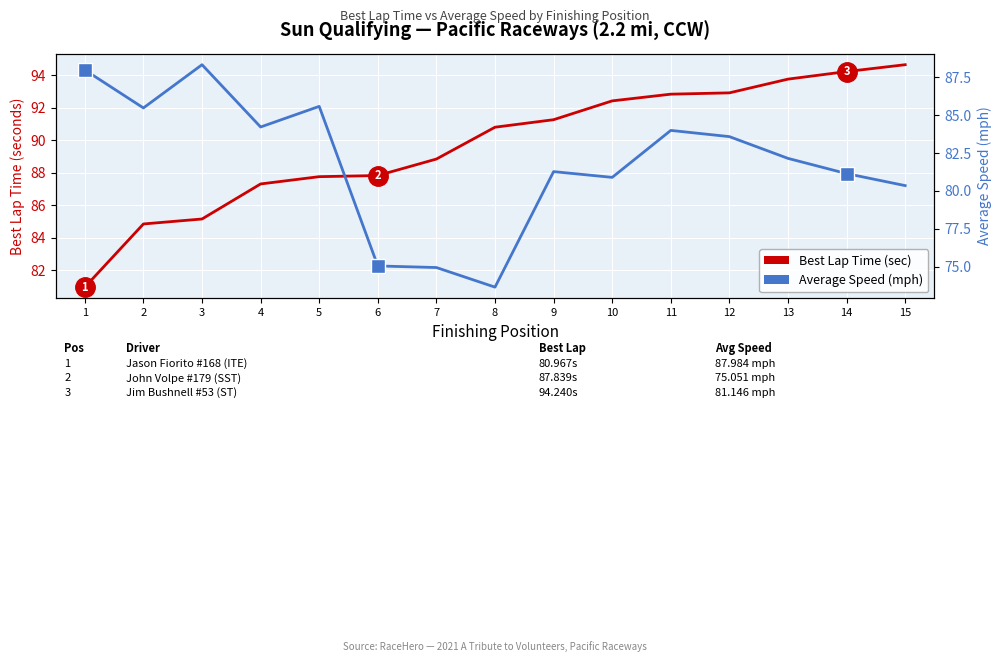

Which series has the largest total across all categories?

Best Lap Time (sec) — Sun Qualifying, Group 4